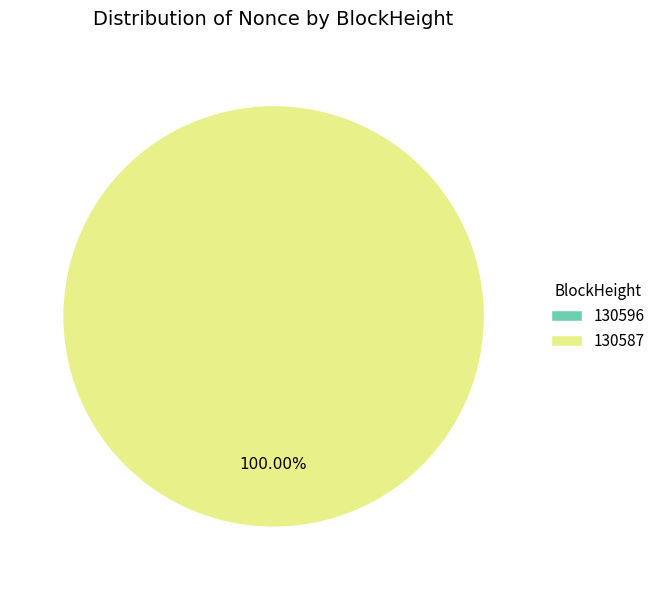

Is it true that 130587 is 87% of the pie?

False